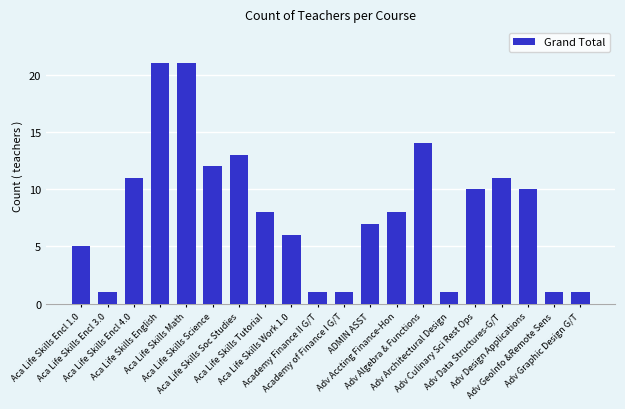

What is the value of the 1st bar from the left?

5